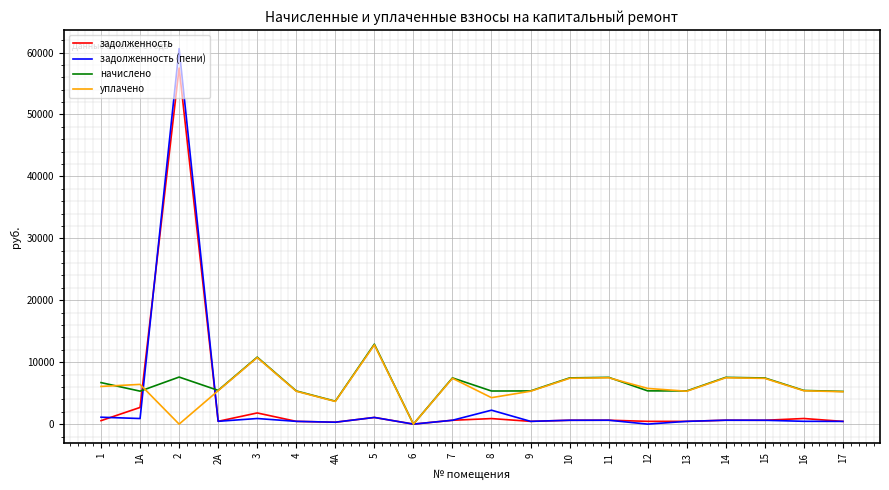

What is the maximum value for уплачено?

12795.3